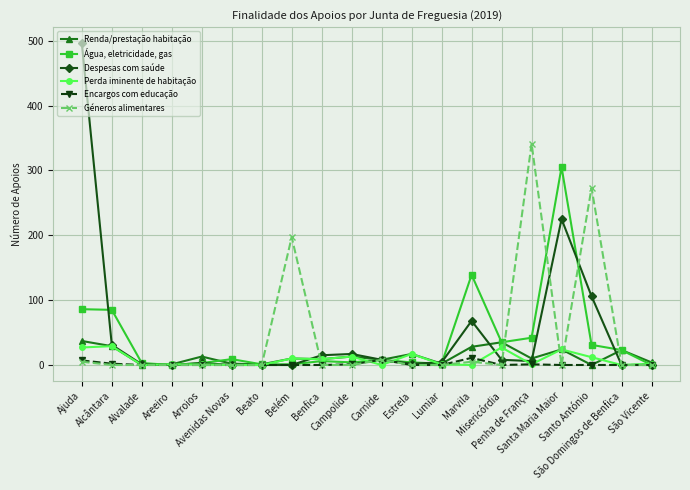

At which label does Renda/prestação habitação first exceed 10?

Ajuda